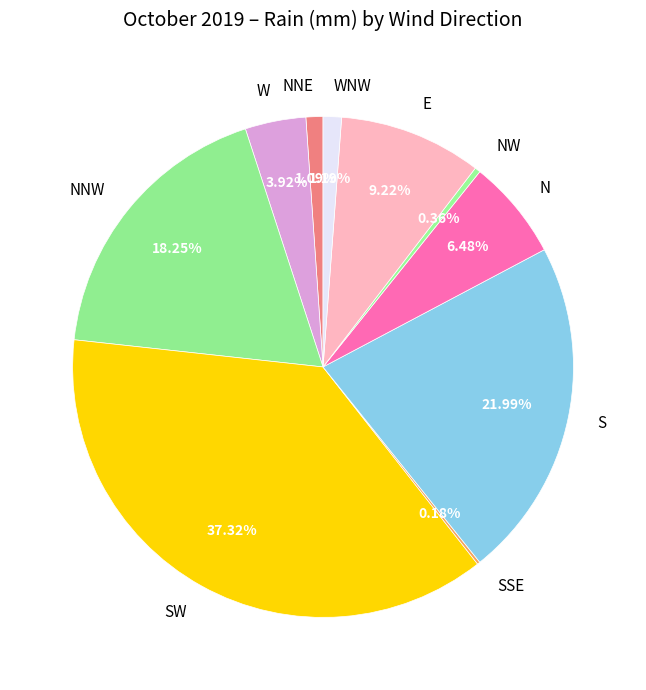

Which category has the biggest portion of the pie?

SW